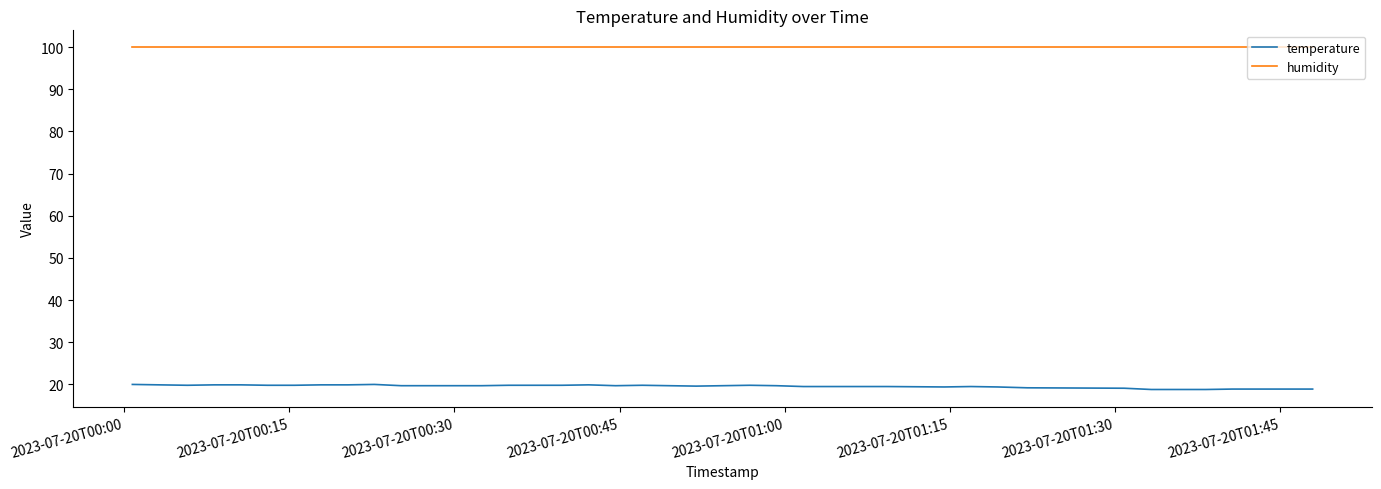

List the series in order of their overall mean, highest first.

humidity, temperature